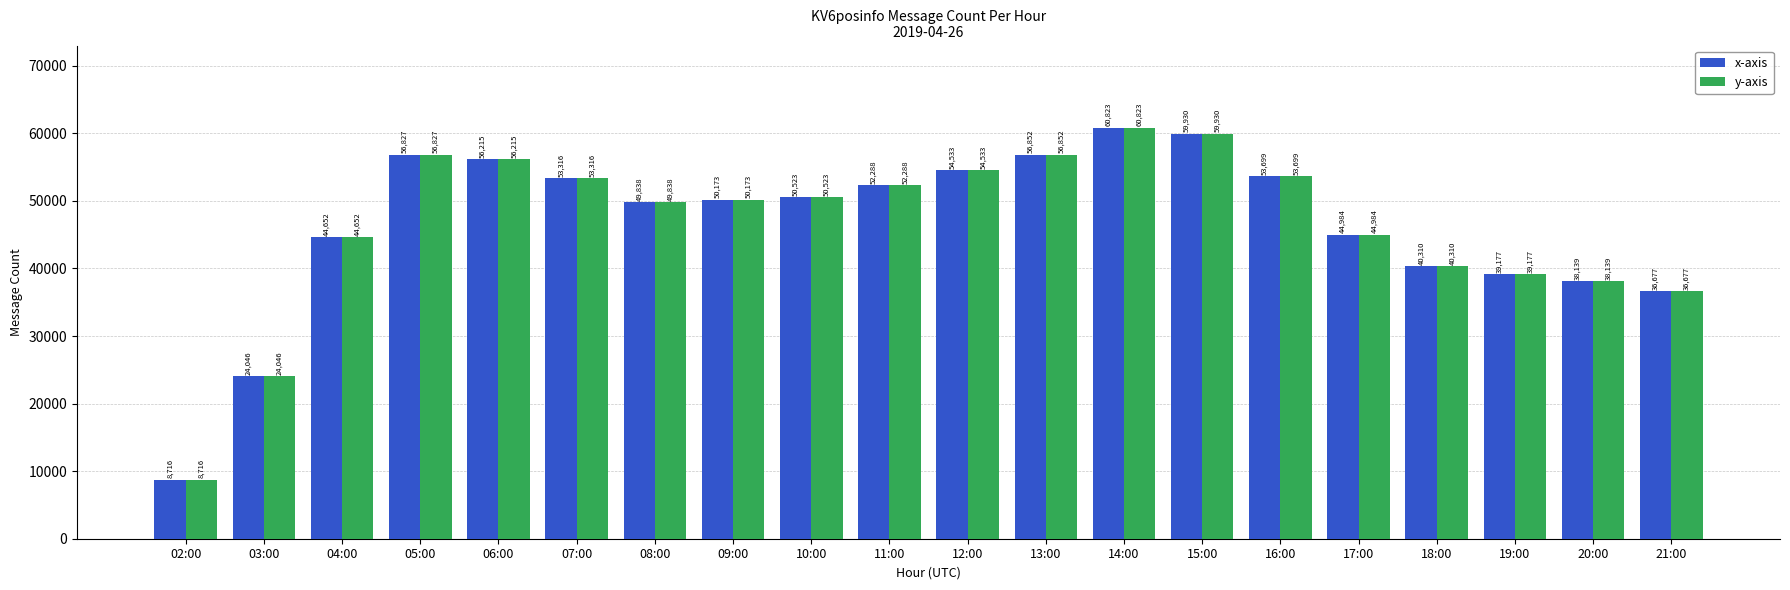

What is the value of the y-axis bar at the 8th from the left?

50173